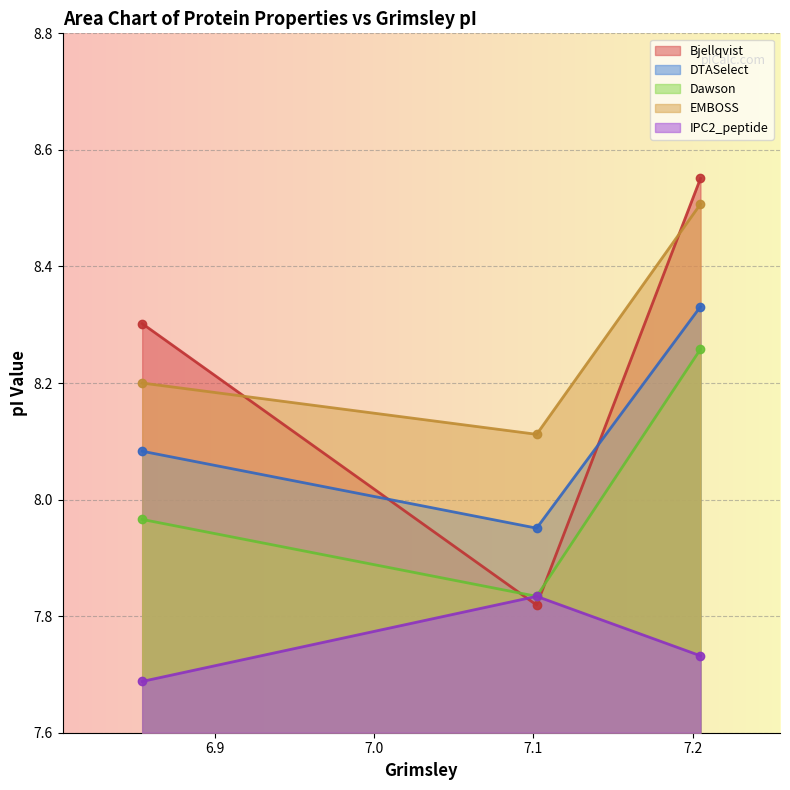

What is the total value across all series at 6.854?

40.2